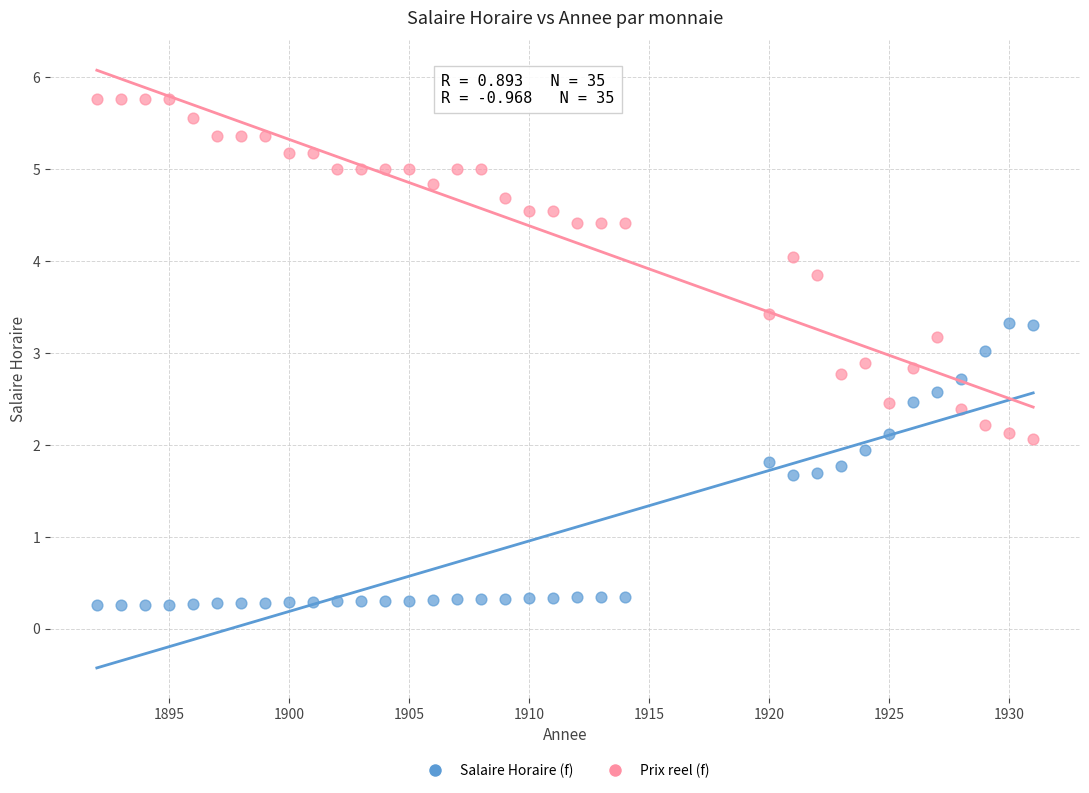

What are all the series names shown in the legend?

Salaire Horaire (f), Prix reel (f)